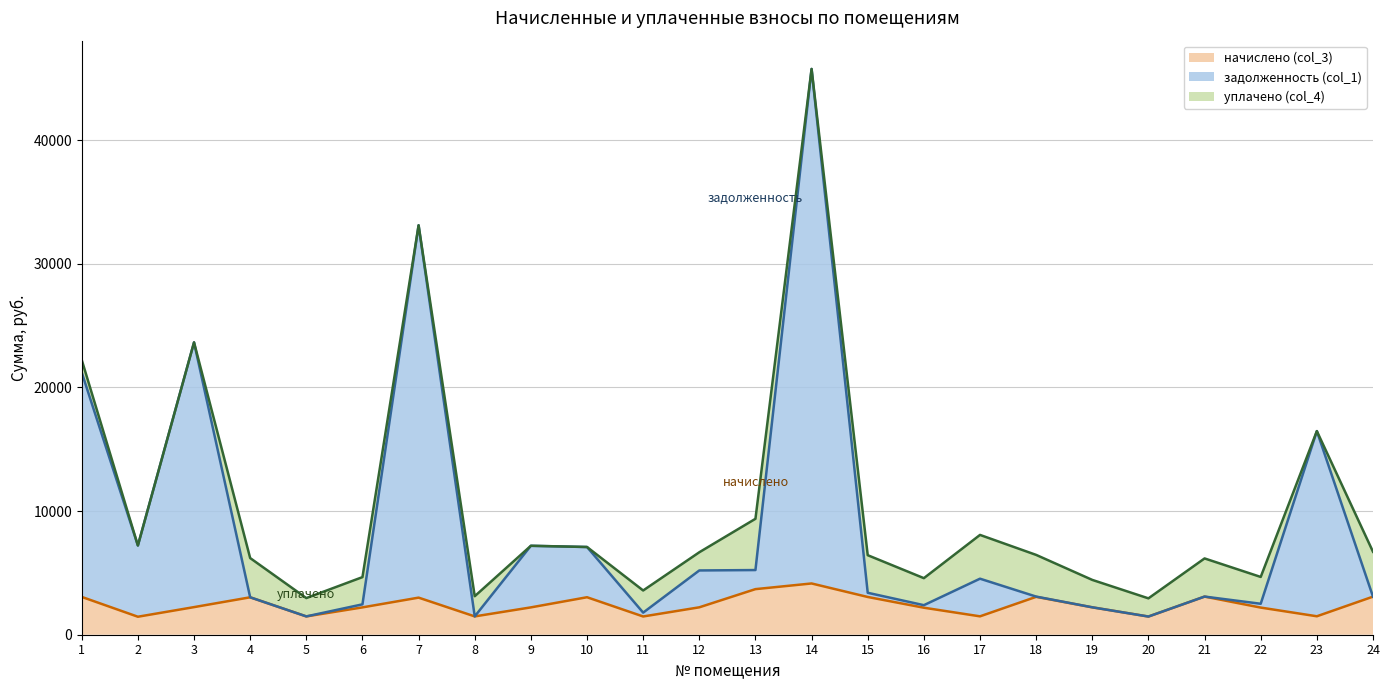

What is the sum of the начислено (col_3) values at 17 and 4?

4512.9